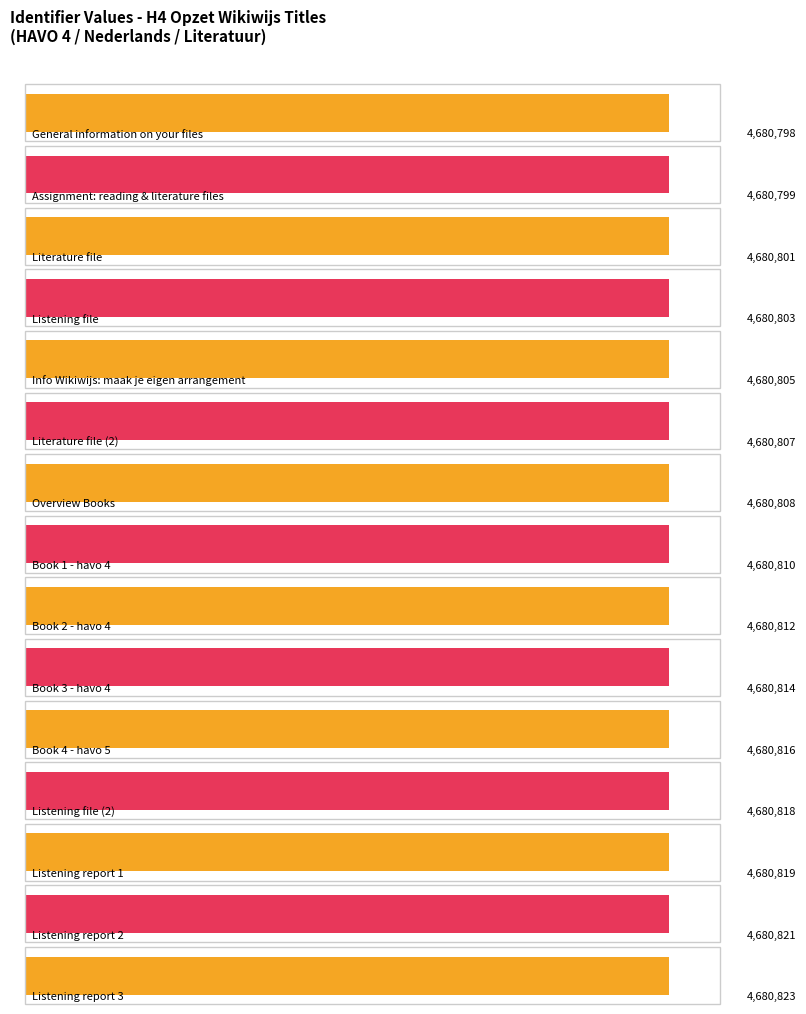

Where is the data nearest to the value 4680810?

Book 1 - havo 4